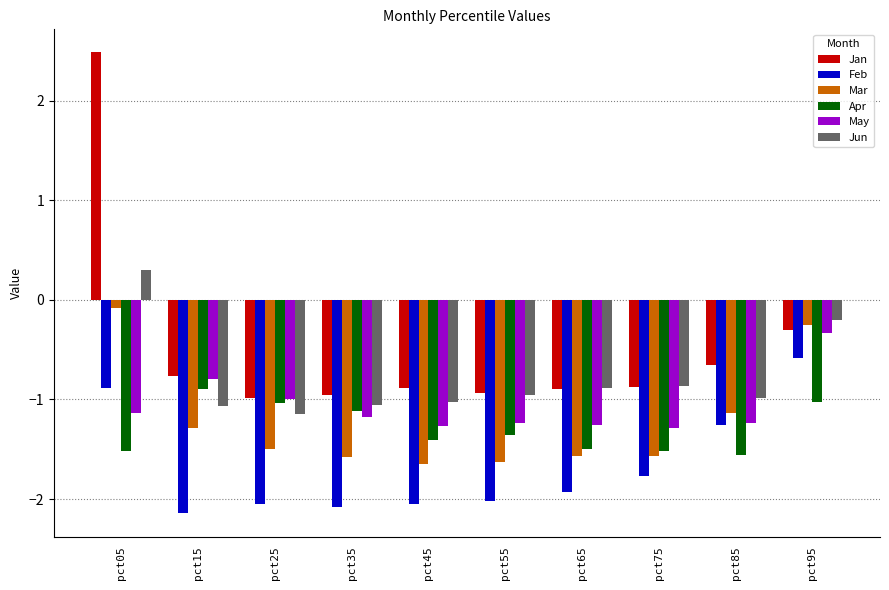

At which category is the sum across all series the highest?

pct05